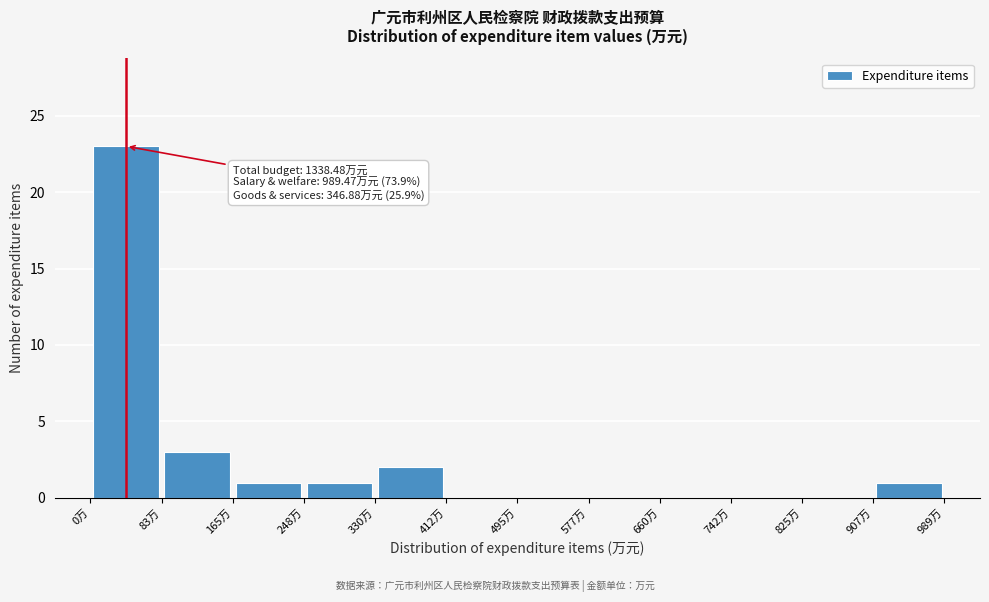

Over which range of the x-axis is the bar tallest?

0 to 80